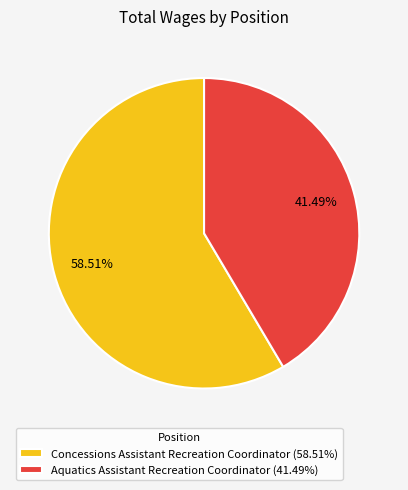

What is the total percentage of Aquatics Assistant Recreation Coordinator and Concessions Assistant Recreation Coordinator?

100.0%